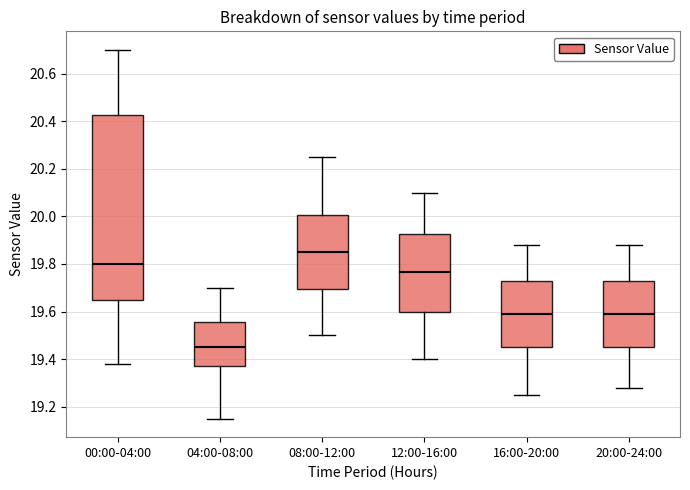

Reading left to right, read every box against the y-axis: the position of its median line, the range the box covers, and the ends of its whiskers. The values are not printed on the chart, so give them approximately, as read against the axis.

00:00-04:00: median 19.80, box 19.66 to 20.42, whiskers 19.38 to 20.70
04:00-08:00: median 19.46, box 19.38 to 19.56, whiskers 19.16 to 19.70
08:00-12:00: median 19.86, box 19.70 to 20.00, whiskers 19.50 to 20.26
12:00-16:00: median 19.76, box 19.60 to 19.92, whiskers 19.40 to 20.10
16:00-20:00: median 19.60, box 19.46 to 19.72, whiskers 19.26 to 19.88
20:00-24:00: median 19.60, box 19.46 to 19.72, whiskers 19.28 to 19.88